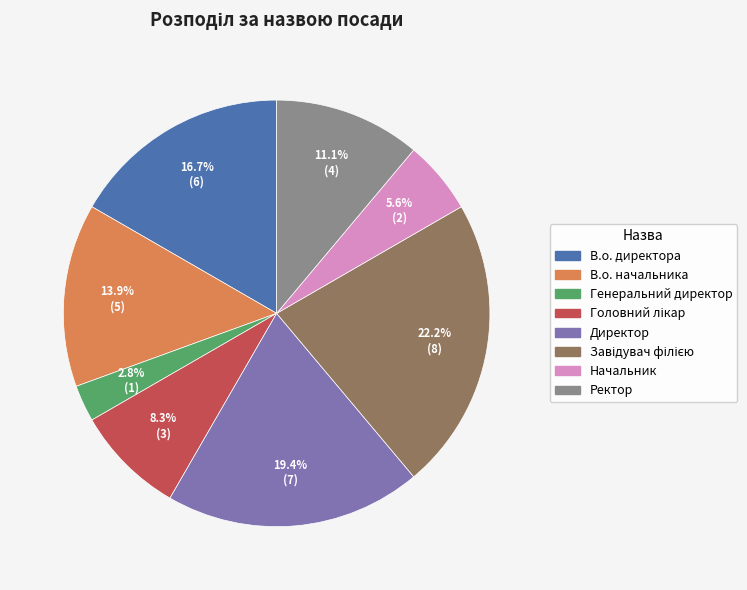

What is the ratio of the value at Начальник to the value at Ректор?

0.5